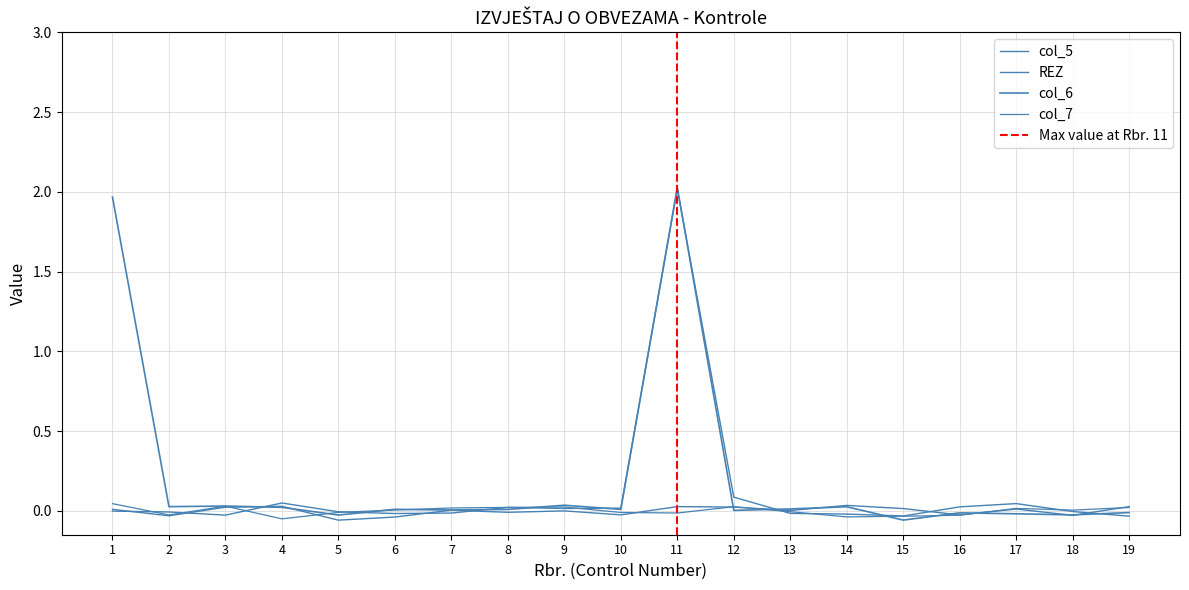

Which series has the largest range (max minus min)?

col_6